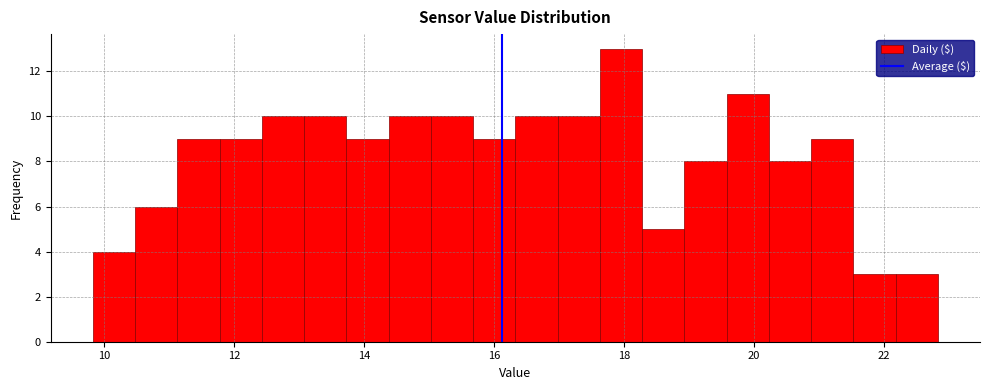

Read against the x-axis, roughly where is the centre of the tallest bar?

18.0